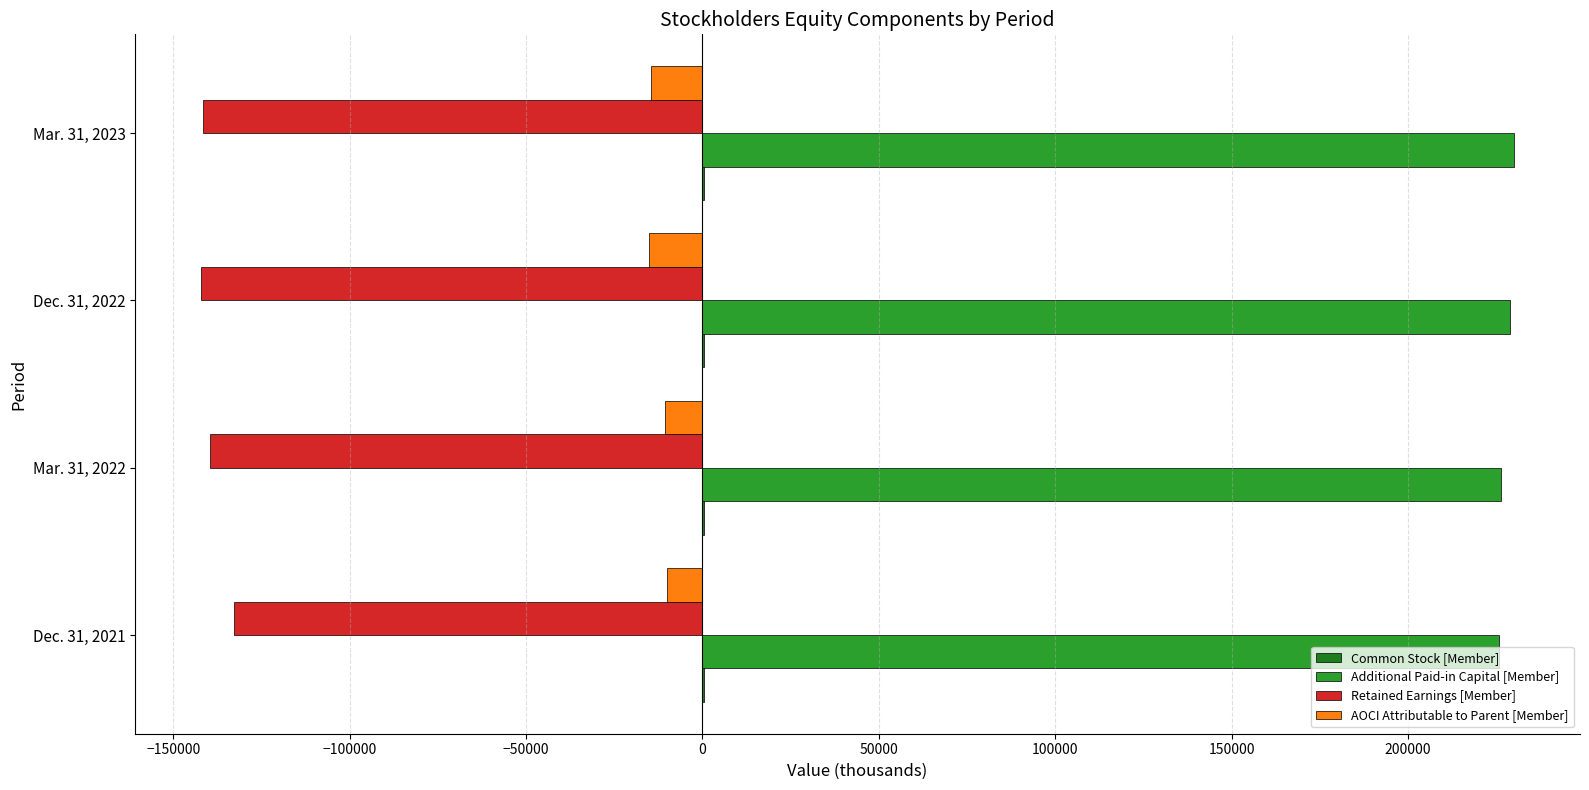

Count the number of categories in the chart.

4